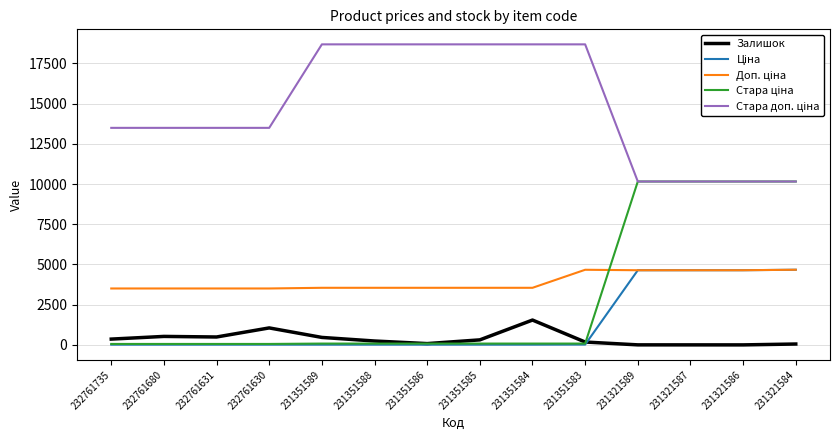

Which category has the highest value in the Залишок series?

231351584